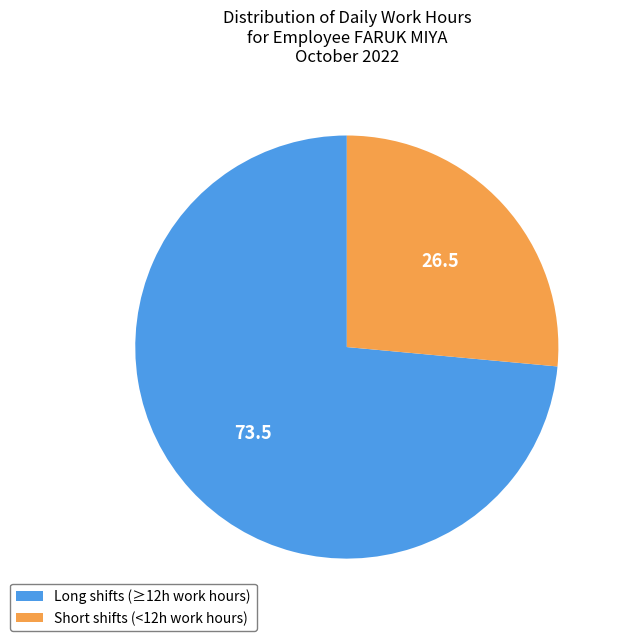

Approximately how many times larger is the value at Short shifts (<12h work hours) compared to Long shifts (≥12h work hours)?

0.4